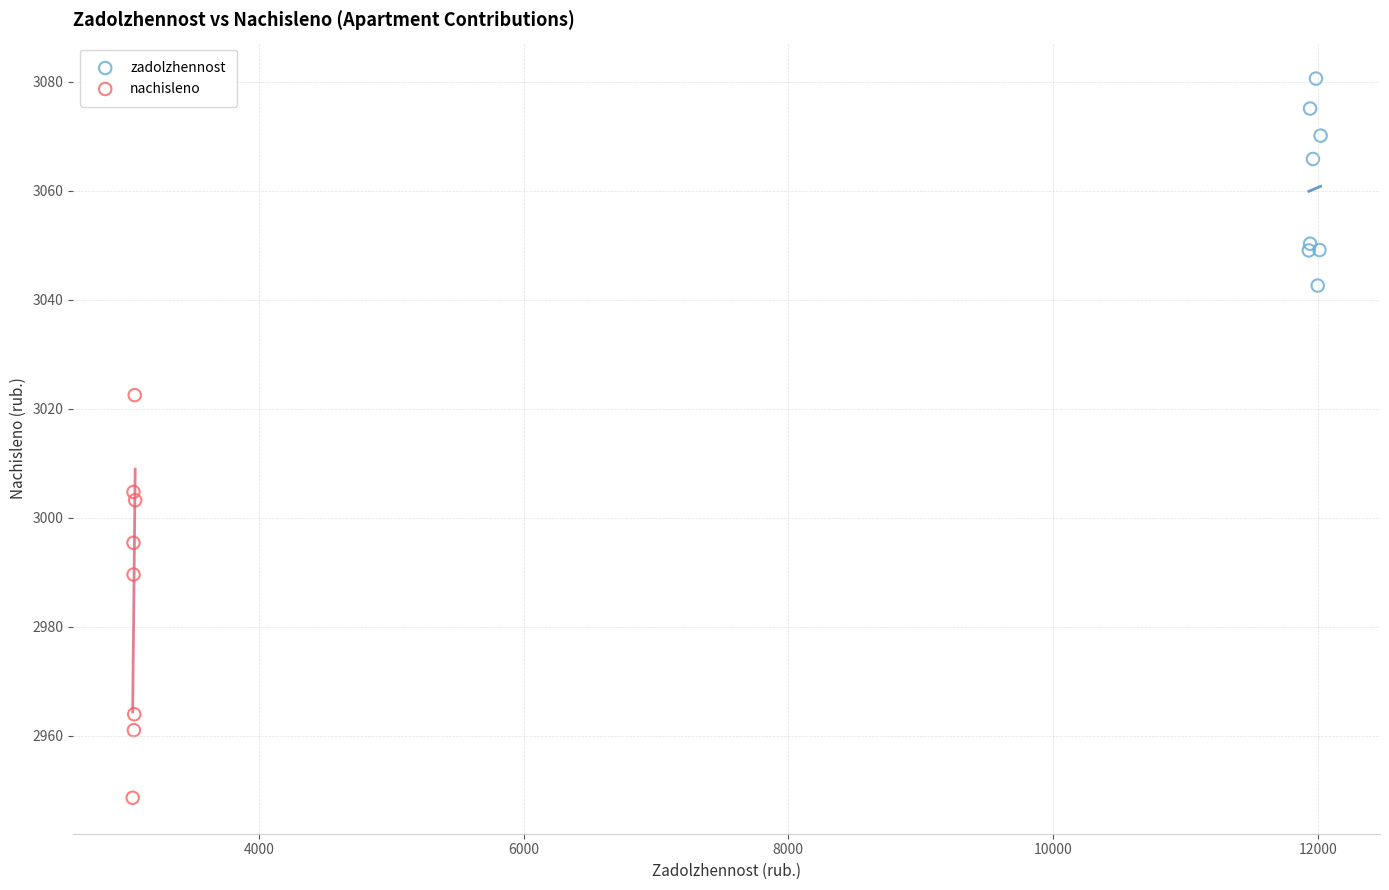

What are all the series names shown in the legend?

zadolzhennost, nachisleno